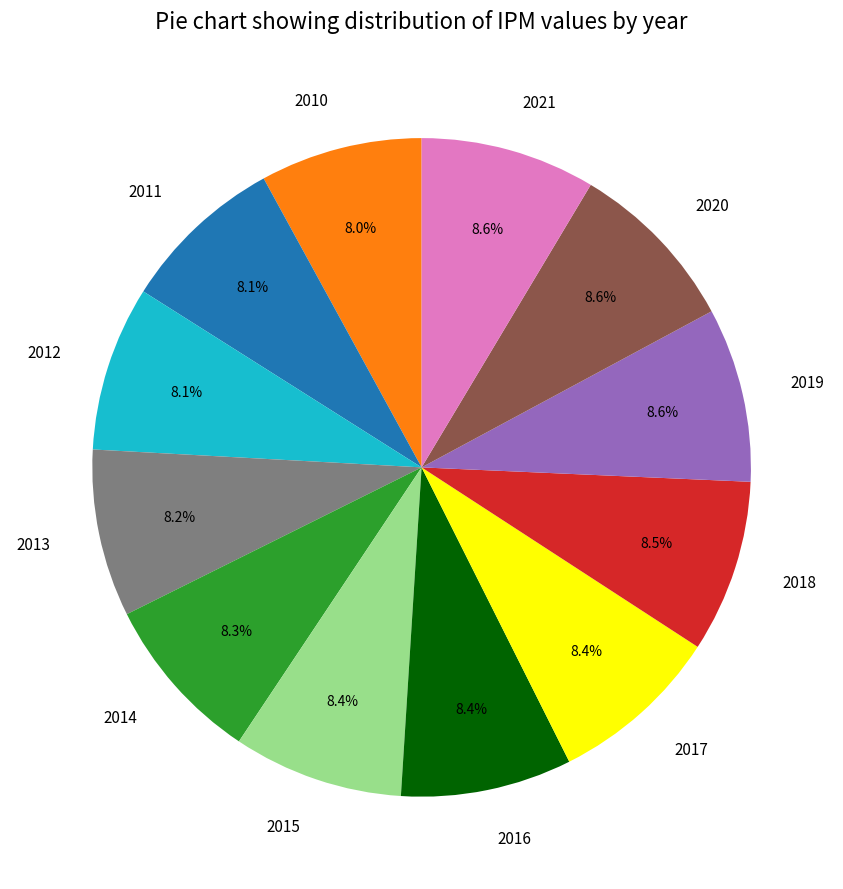

How many segments does this pie chart have?

12